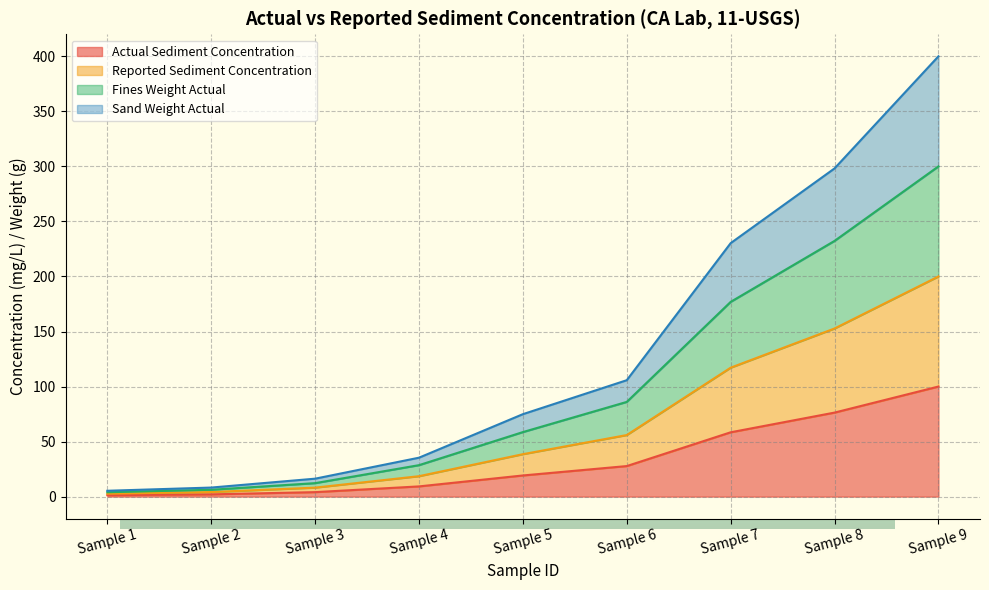

Reading left to right, what are all the values shown in this chart?

Actual Sediment Concentration: 1.3	2.1	4.1	9.3	19.2	27.8	58.4	76.3	100.0
Reported Sediment Concentration: 2.6	4.1	8.2	18.6	38.6	55.9	117.1	152.7	200.0
Fines Weight Actual: 4.0	6.2	12.2	28.6	58.6	86.0	176.9	232.3	300.0
Sand Weight Actual: 5.3	8.2	16.3	35.4	74.9	105.8	230.3	298.2	400.0